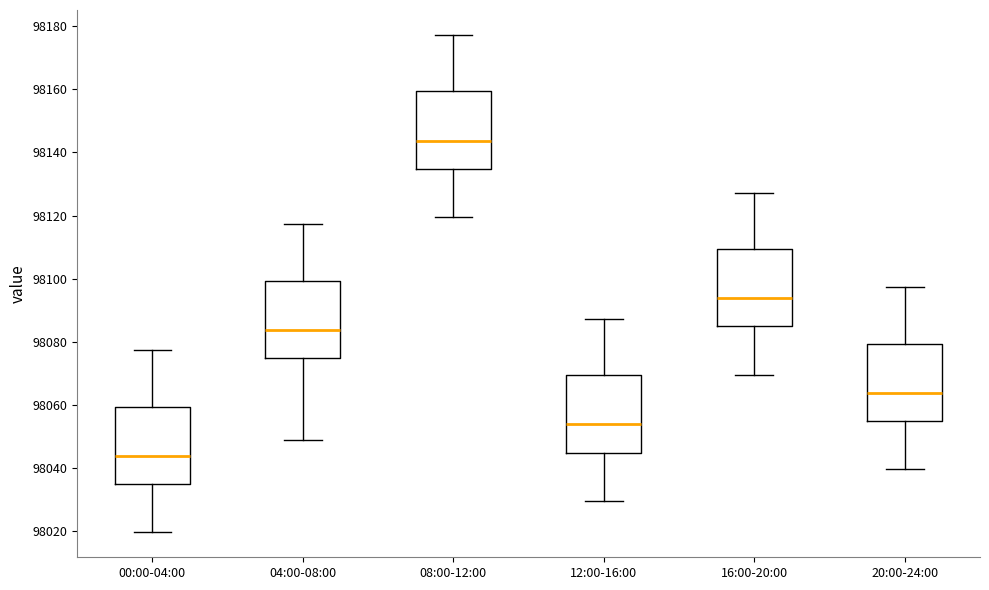

Which box has the lowest median line?

00:00-04:00